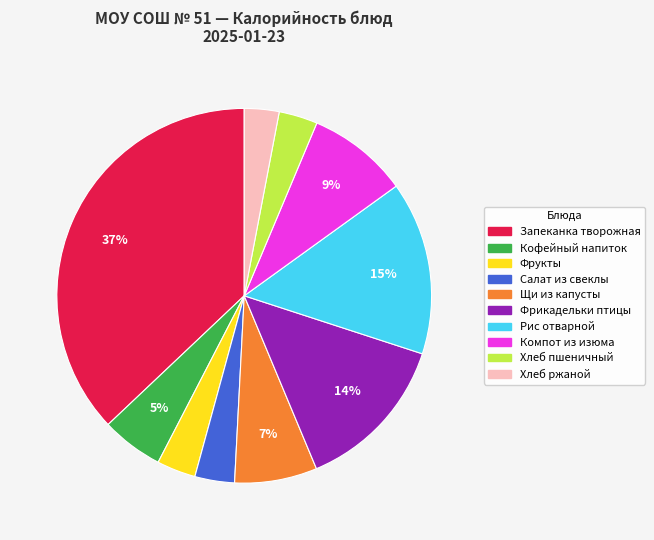

Count the number of slices in the pie.

10